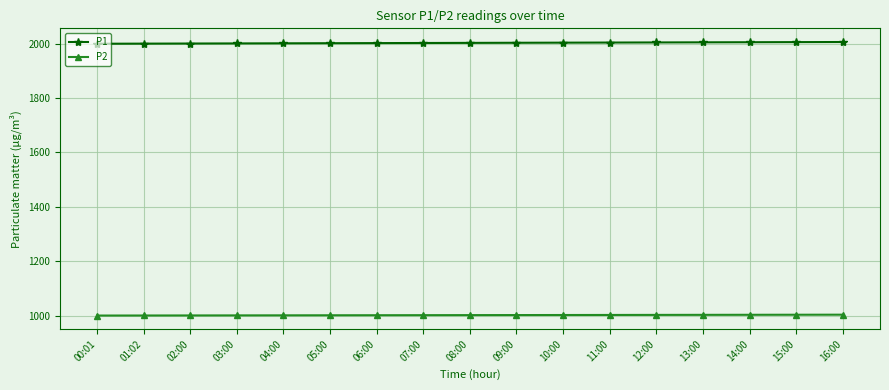

Read the P2 value at 08:00.

1001.5